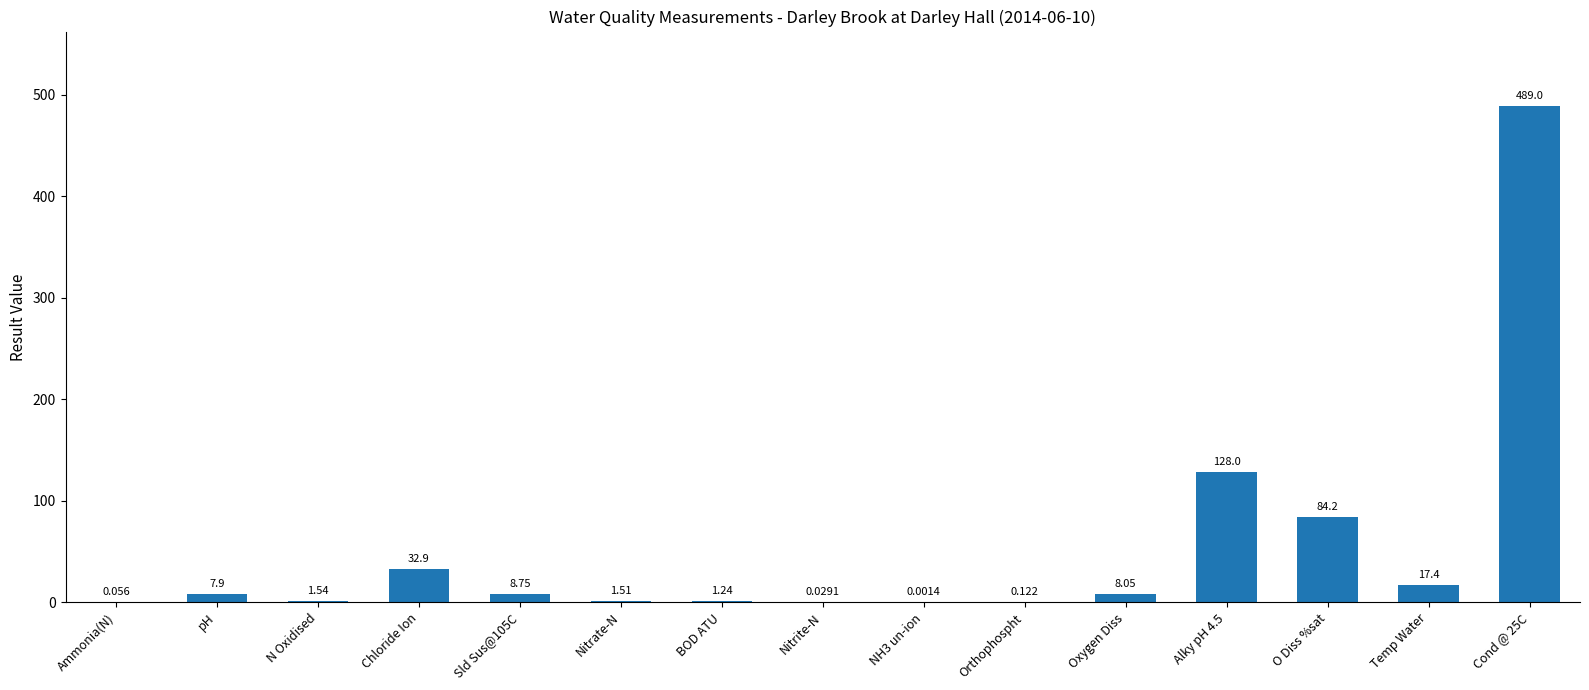

At which label does the data first exceed 7?

pH